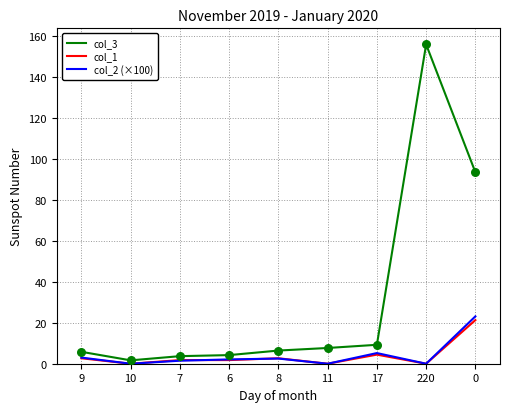

Which series has the largest total across all categories?

col_3